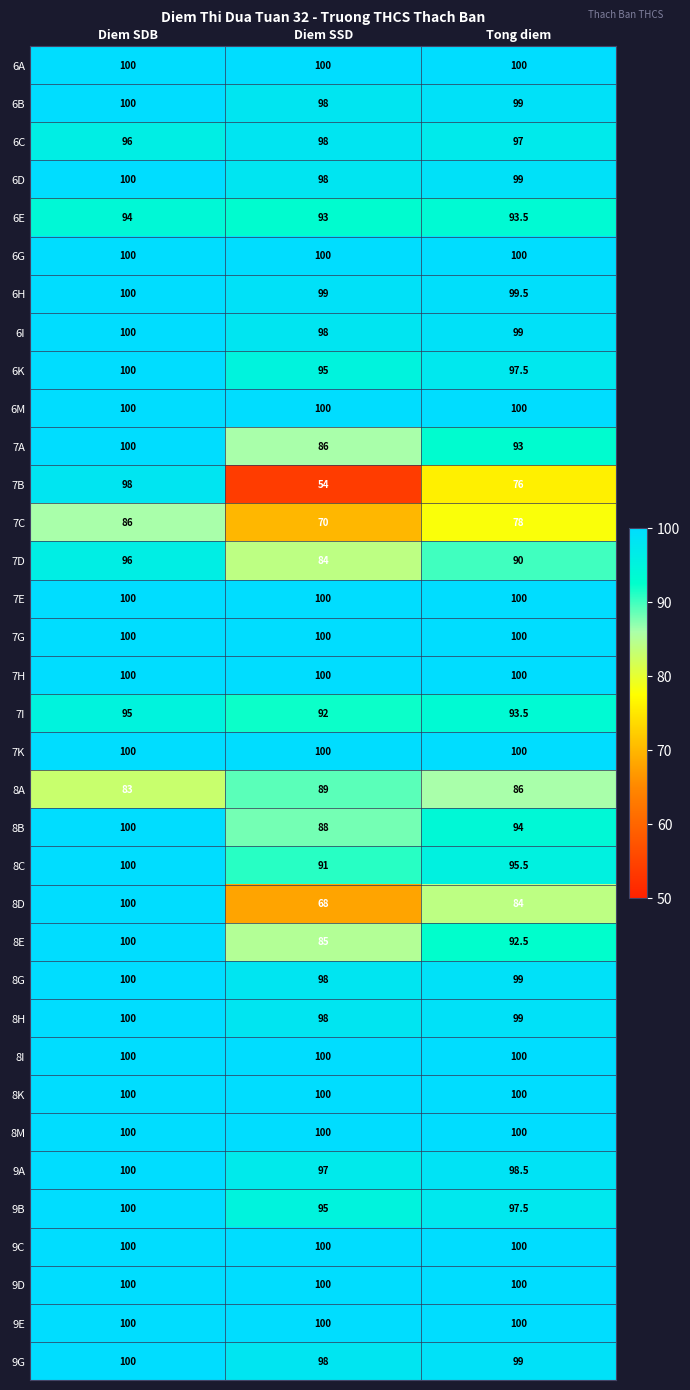

List the labels in order of 6B value, smallest first.

Diem SSD, Tong diem, Diem SDB